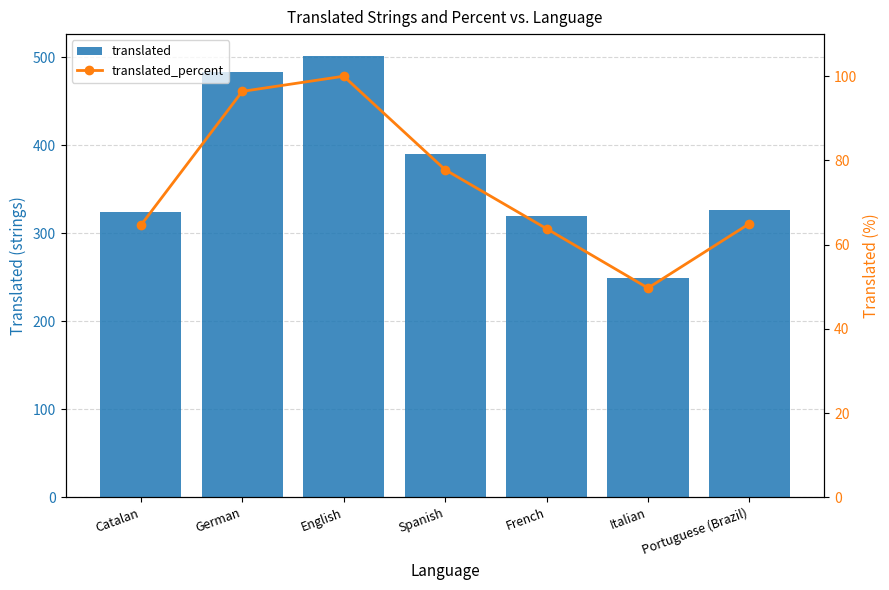

At which label does translated first exceed 326?

German